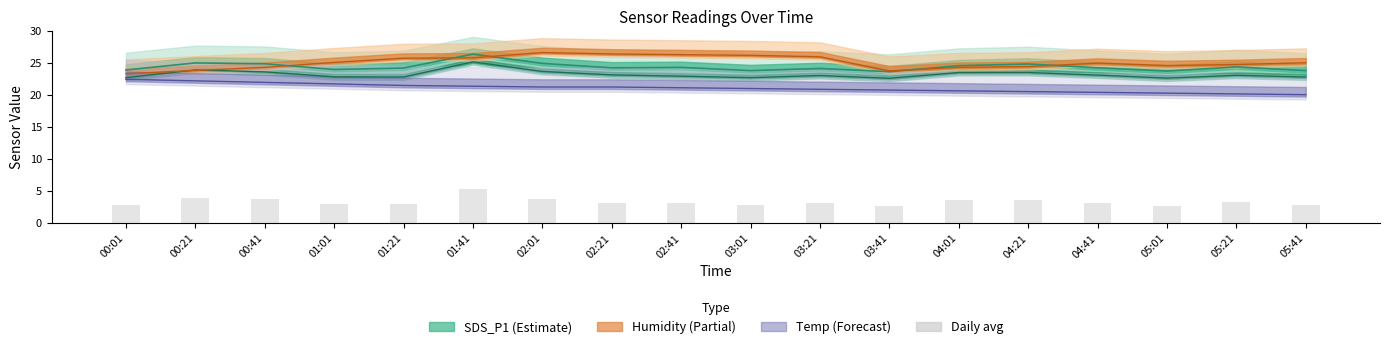

The value at 02:01 is 3.8. True or false?

True